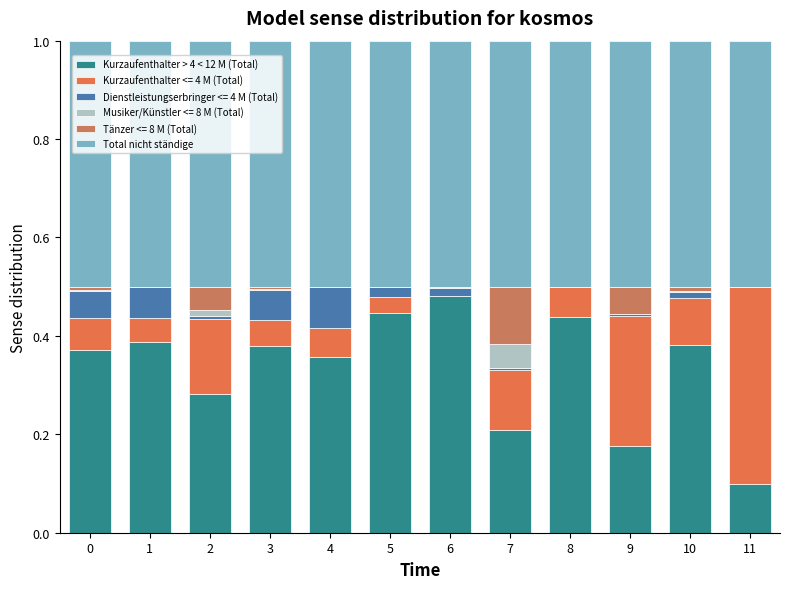

What is the approximate value of Total nicht ständige at 8?

0.5